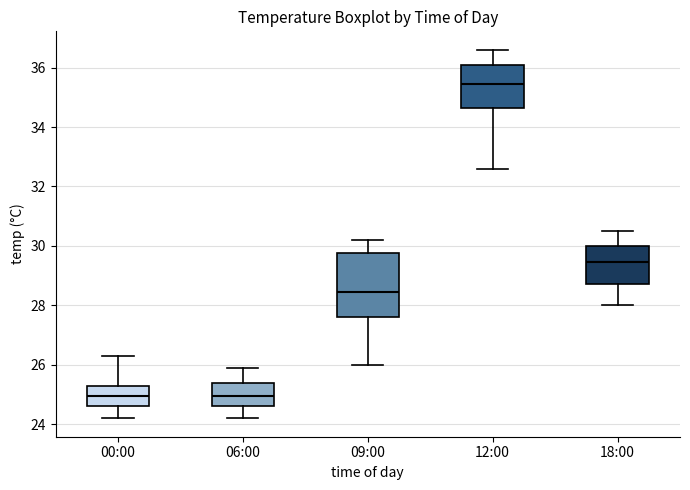

Which box has the highest median line?

12:00